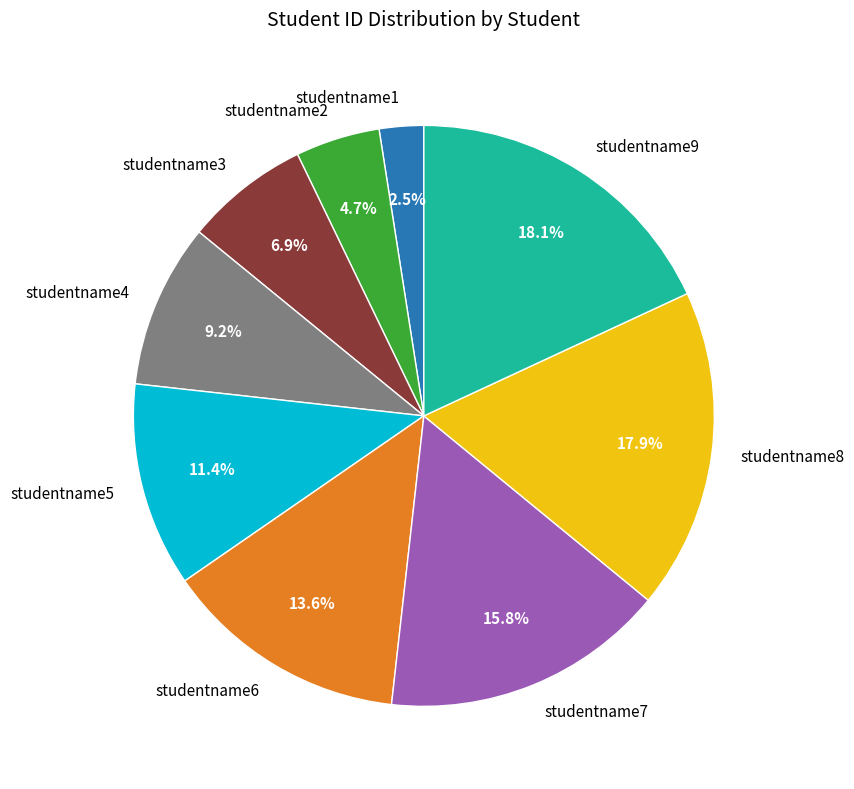

Which has a higher value, studentname6 or studentname3?

studentname6